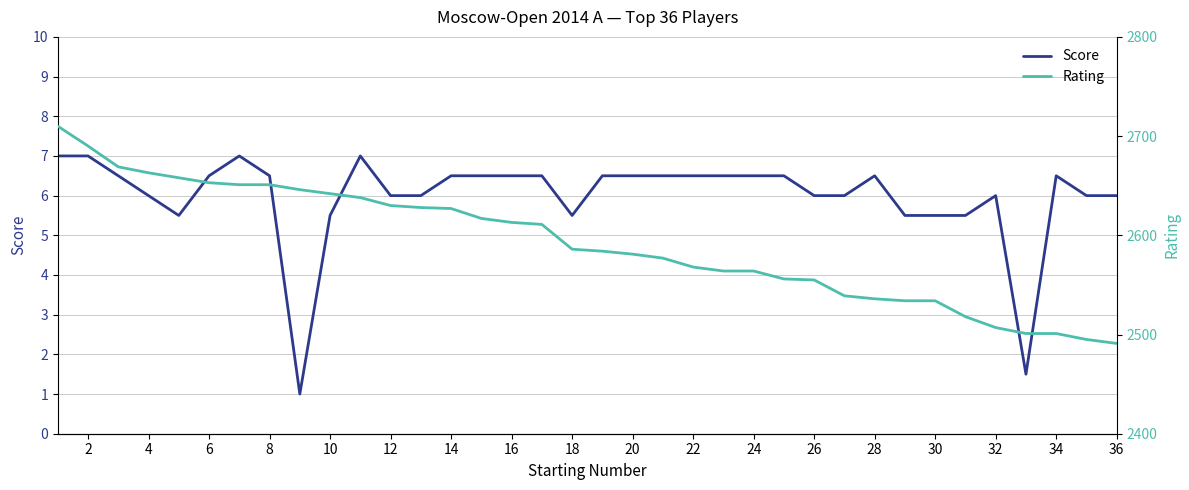

How many series are shown in this chart?

2